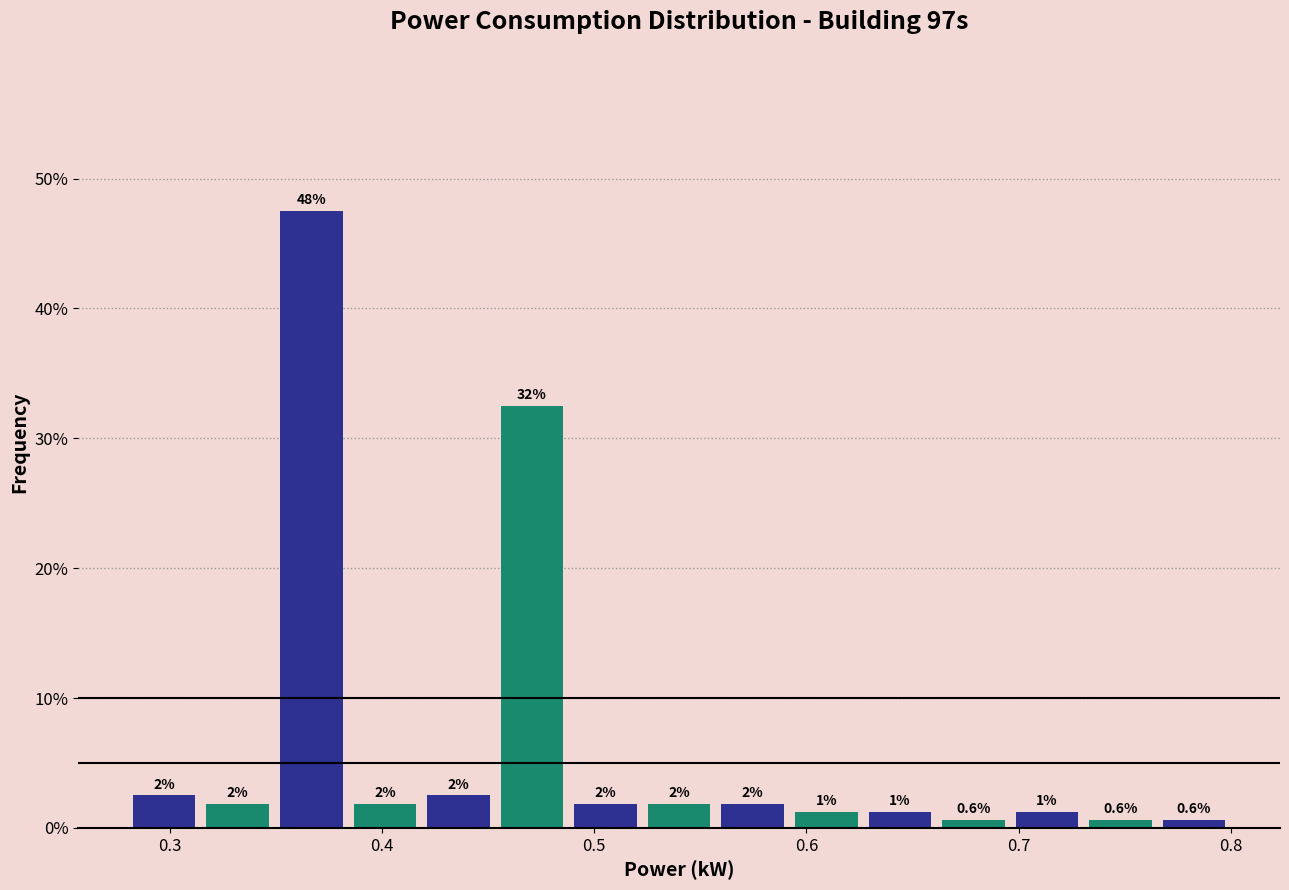

Around what value on the x-axis is the tallest bar? Give the approximate position of its centre, as read against the axis.

0.37